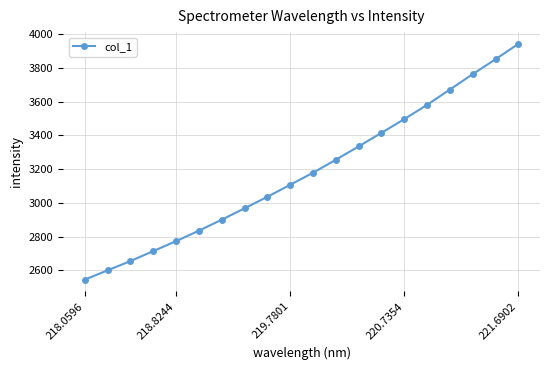

Reading left to right, extract all data points from this chart.

2544.8	2599.8	2654.8	2714.1	2773.0	2835.2	2900.4	2967.7	3036.3	3107.4	3179.0	3256.1	3335.1	3415.7	3496.9	3581.7	3672.6	3763.6	3852.2	3943.2